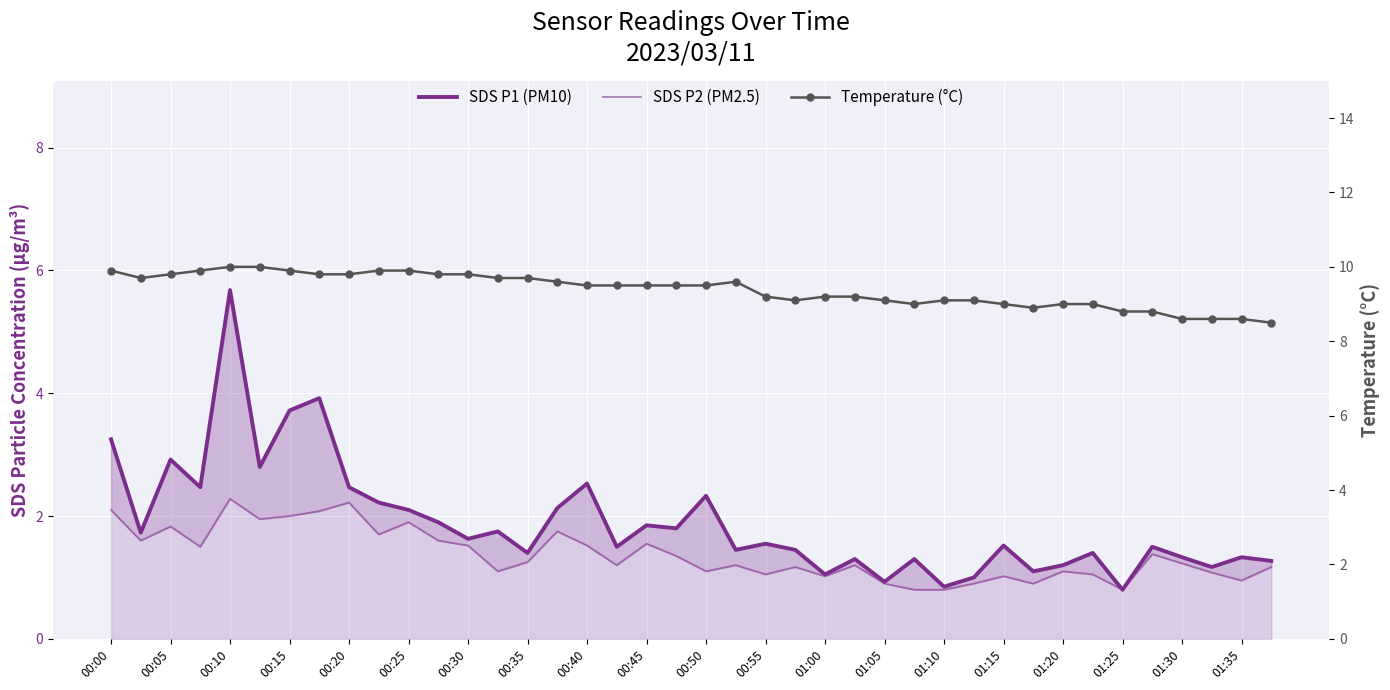

What is the difference between the highest and lowest values at 27?

8.2